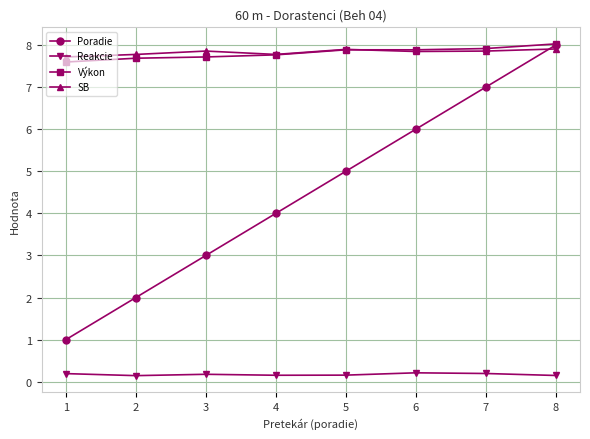

What is the total value across all series at 1?

16.5